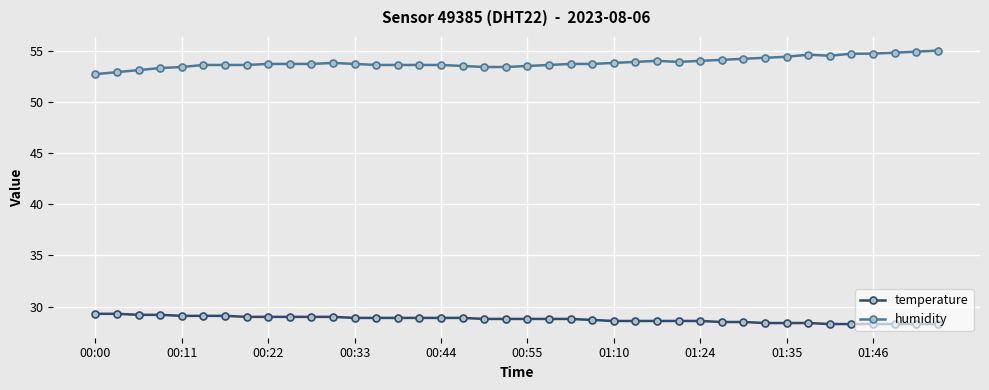

What is the value of the humidity point at the 25th from the left?

53.8